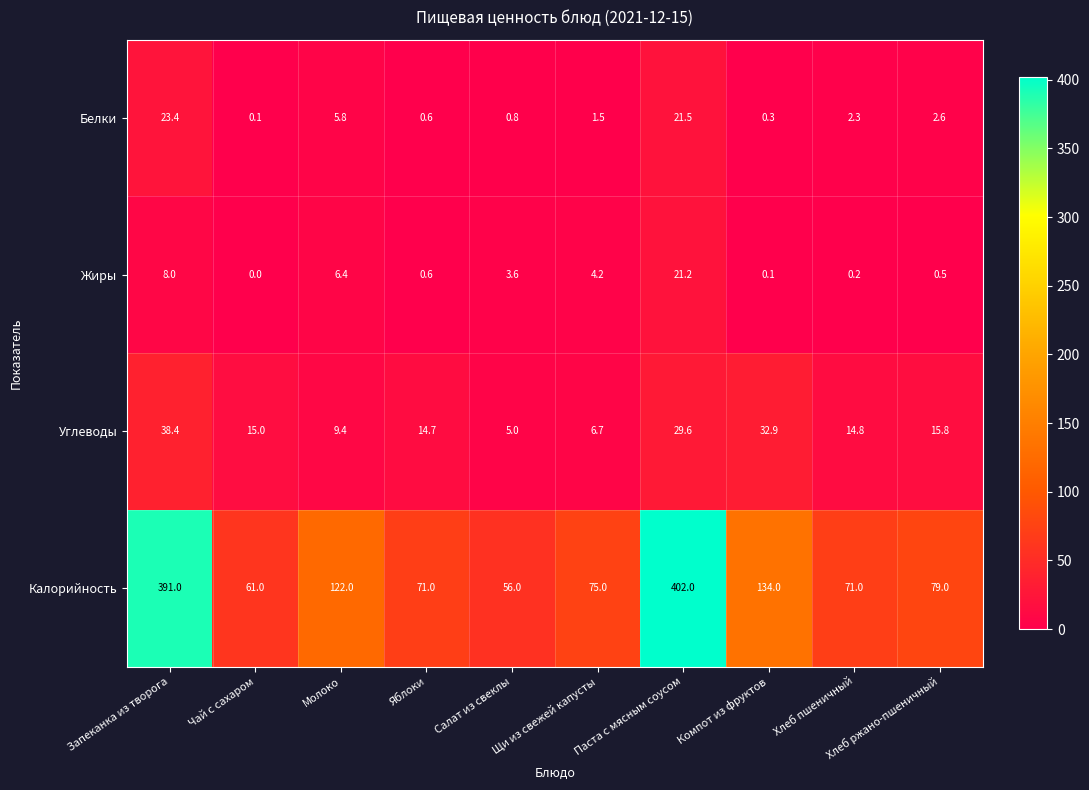

True or false: Калорийность has a value of 109.4 at Хлеб пшеничный.

False